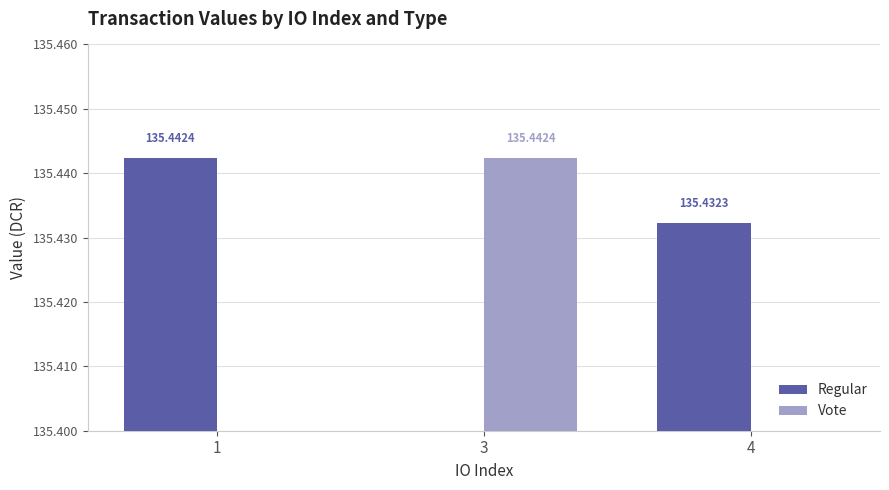

Which category has the lowest value across all series?

3